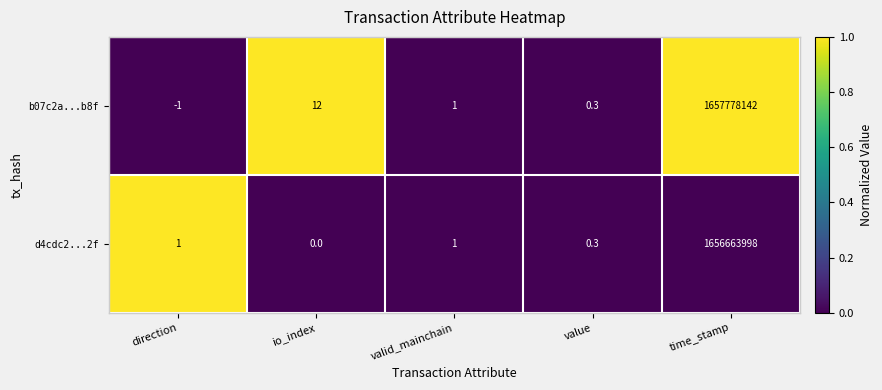

What is the difference between the b07c2a...b8f values at time_stamp and value?

1657778141.7